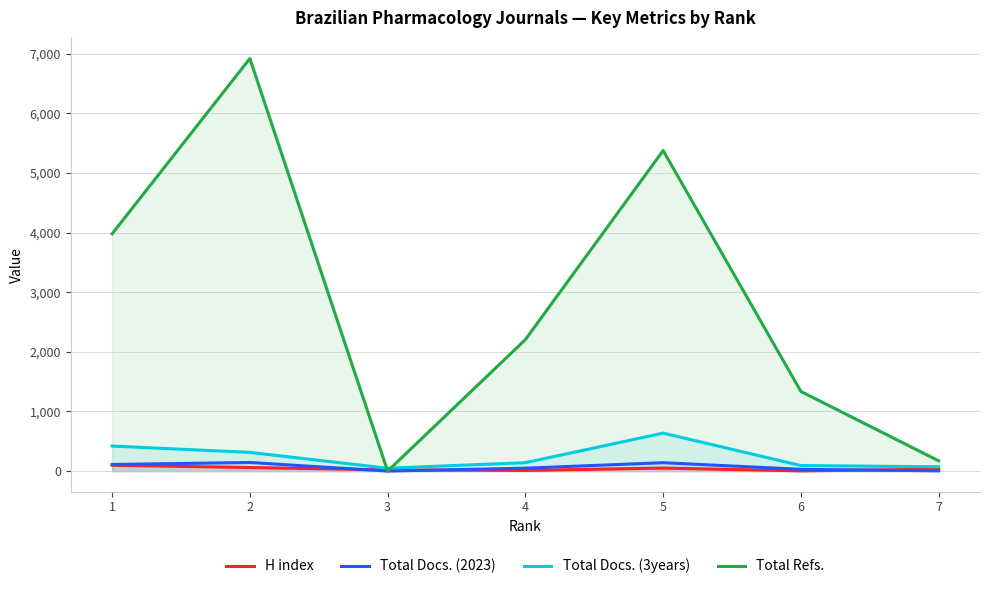

Is it true that Total Docs. (3years) equals 48 at 3?

True